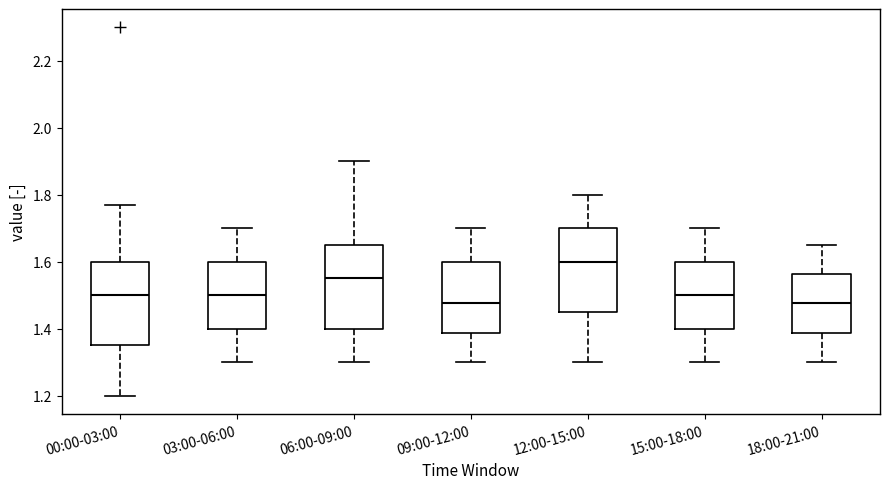

Where does the median line of the box for 06:00-09:00 sit on the y-axis? The values are not printed on the chart, so give them approximately, as read against the axis.

1.56